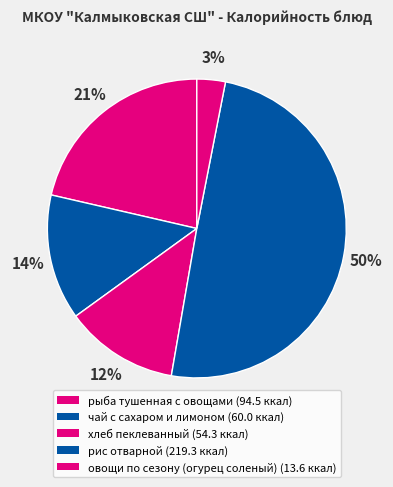

Count the number of slices in the pie.

5